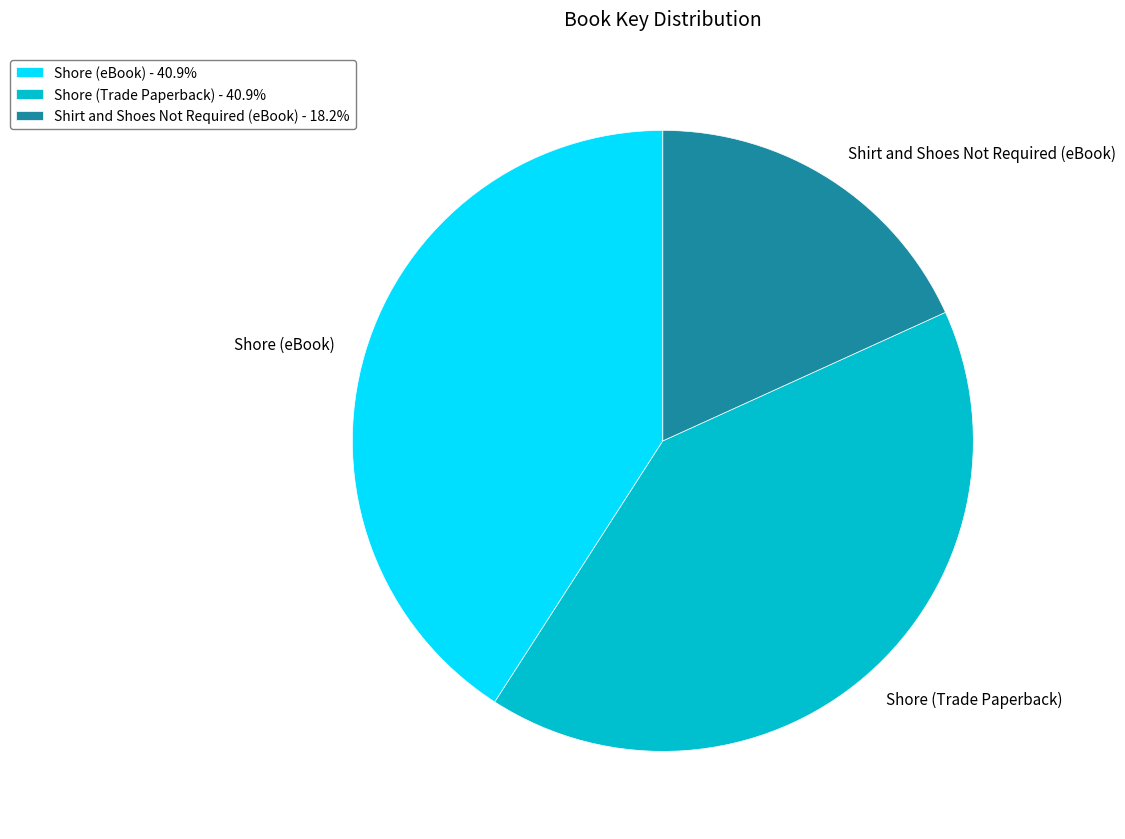

Is the sum of Shirt and Shoes Not Required (eBook) and Shore (Trade Paperback) greater than half?

Yes